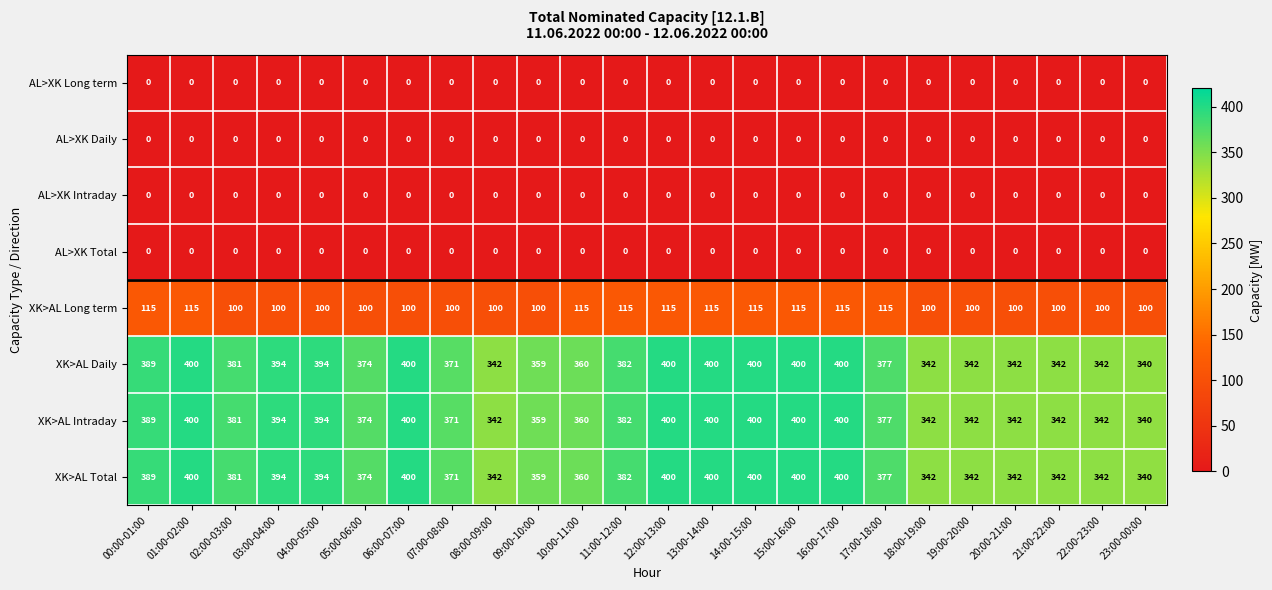

What is the spread (max minus min) of values at 17:00-18:00?

377